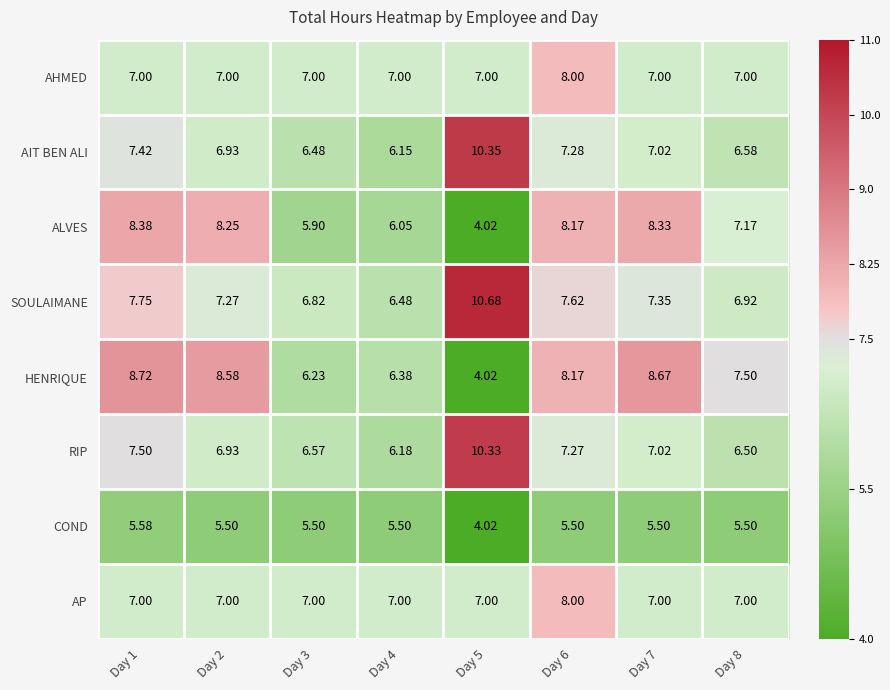

Which series has the largest total across all categories?

SOULAIMANE